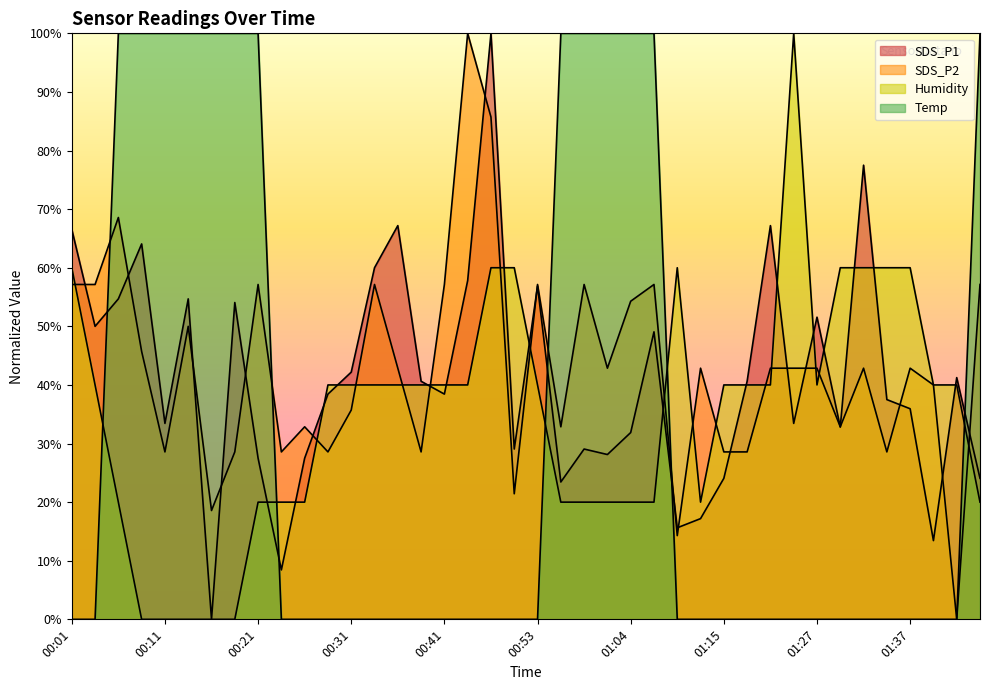

Where do Humidity and SDS_P1 first cross each other?

00:21 and 00:24